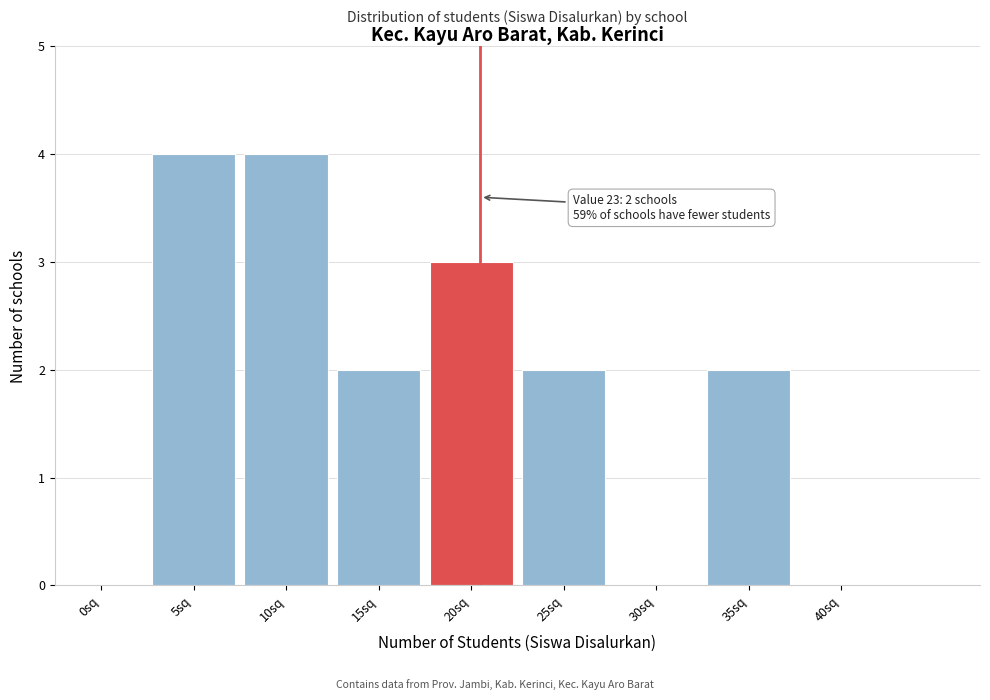

Reading left to right, extract all data points from this chart.

0sq=0	5sq=4	10sq=4	15sq=2	20sq=3	25sq=2	30sq=0	35sq=2	40sq=0